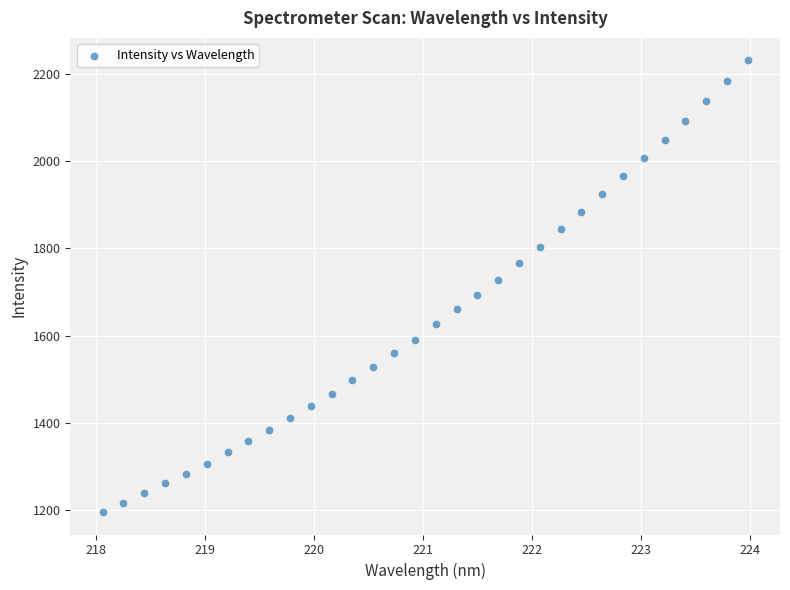

What is the range of Y values (max minus min)?

1036.7